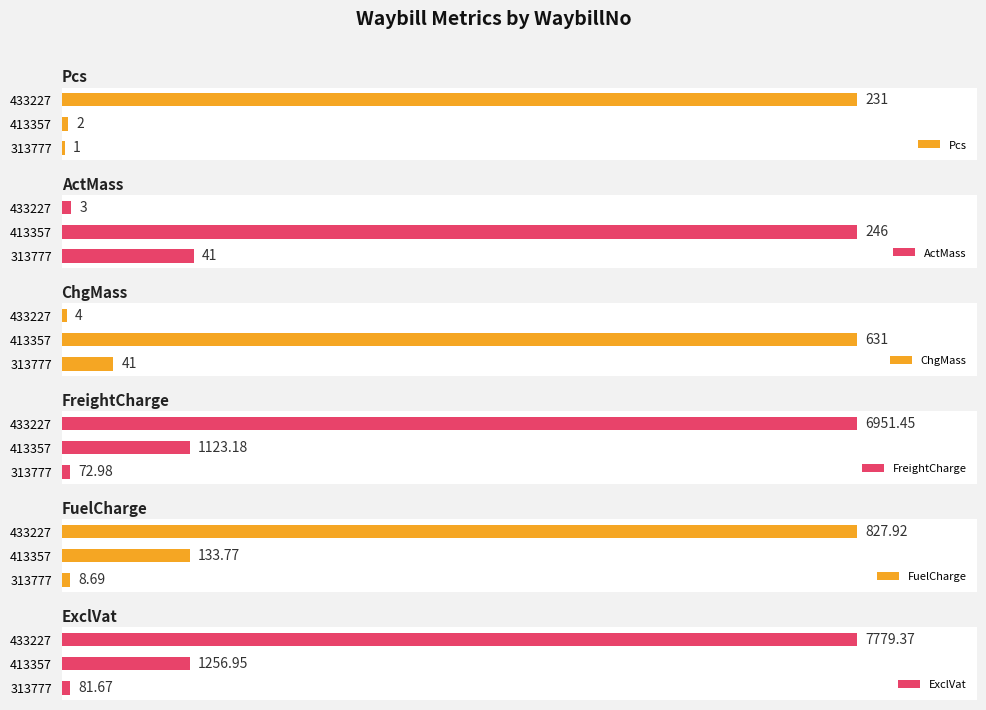

How many values in the ChgMass series are below 41?

1